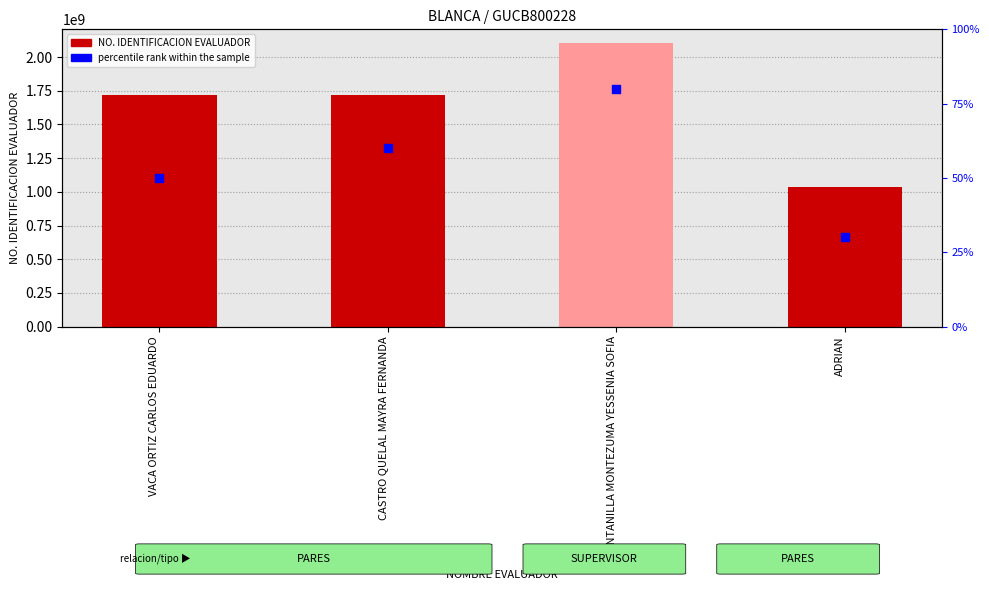

Which series contains the lowest Y value?

percentile rank within the sample